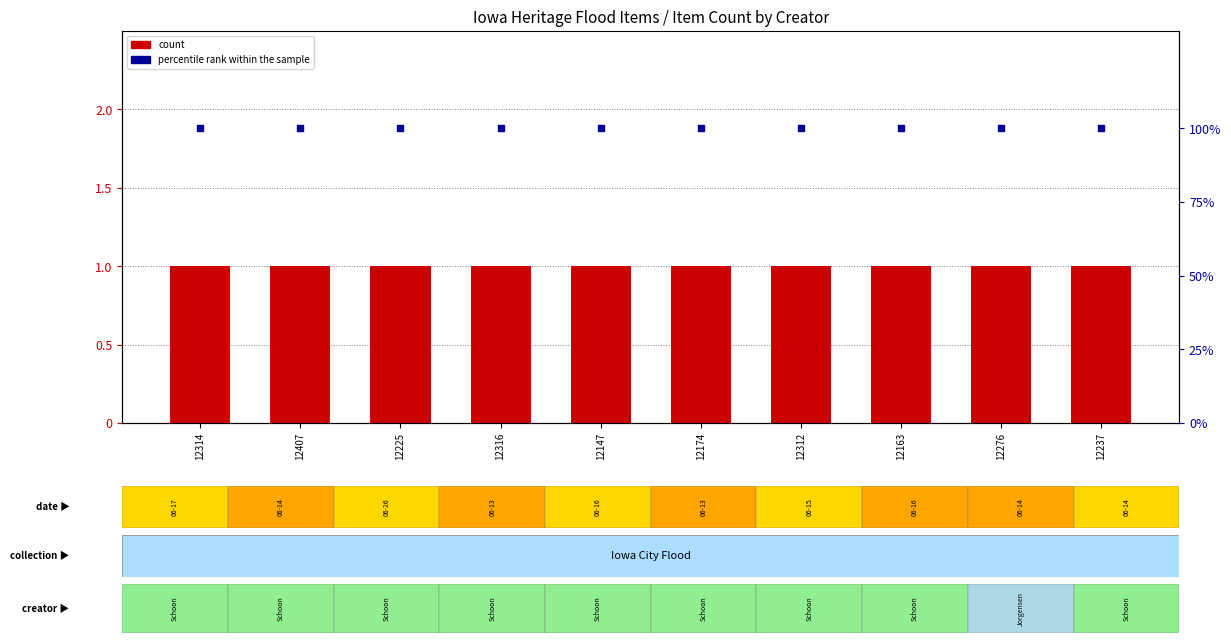

What are all the series names shown in the legend?

count, percentile rank within the sample